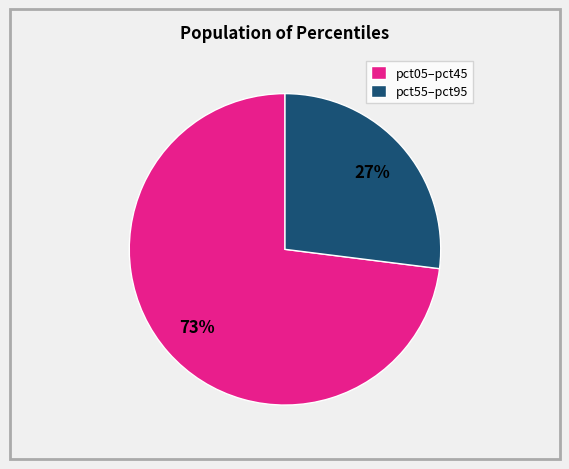

Is the sum of pct05–pct45 and pct55–pct95 greater than half?

Yes